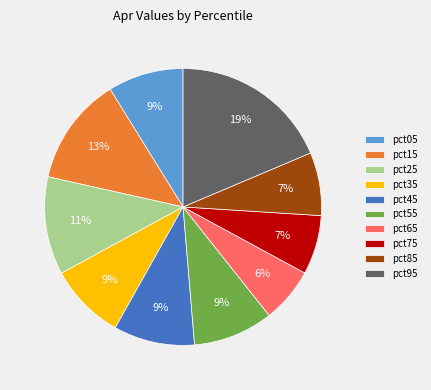

Which category has the biggest portion of the pie?

pct95